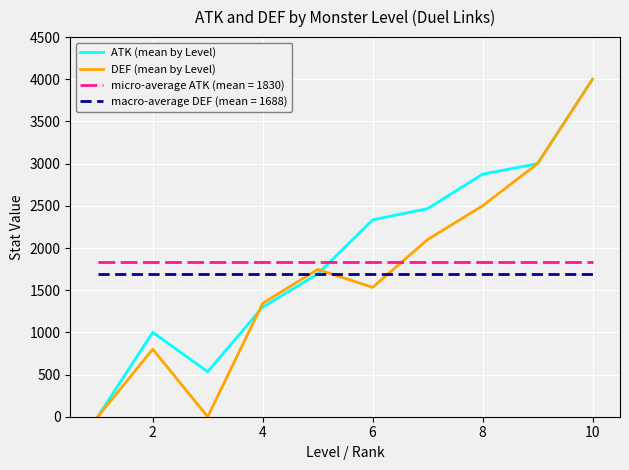

True or false: DEF (mean by Level) and macro-average DEF (mean = 1688) cross at least once.

True